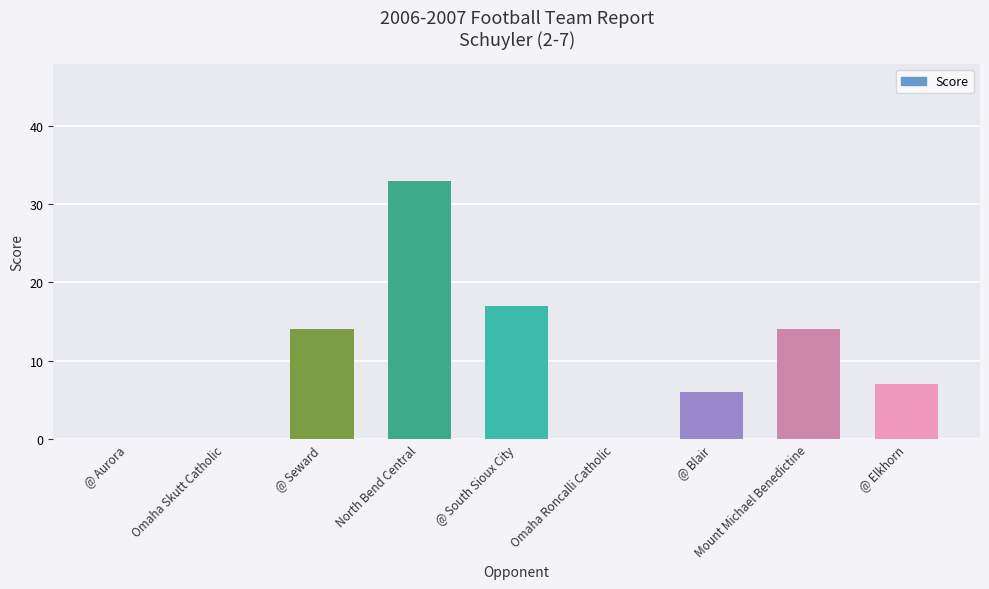

Reading left to right, what are all the values shown in this chart?

0	0	14	33	17	0	6	14	7